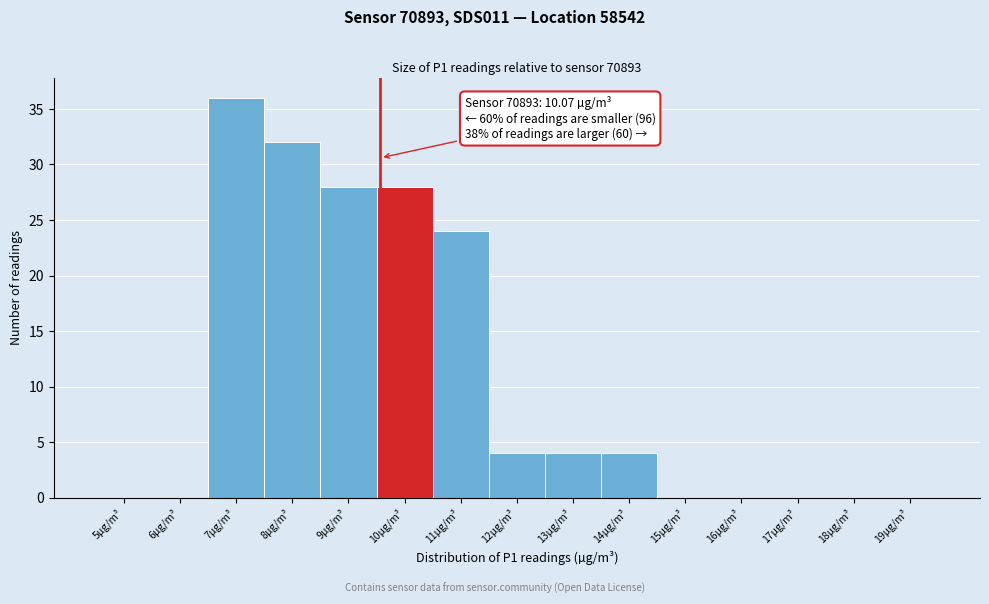

Reading left to right, list all the values displayed in this chart.

5µg/m³=0	6µg/m³=0	7µg/m³=36	8µg/m³=32	9µg/m³=28	10µg/m³=28	11µg/m³=24	12µg/m³=4	13µg/m³=4	14µg/m³=4	15µg/m³=0	16µg/m³=0	17µg/m³=0	18µg/m³=0	19µg/m³=0